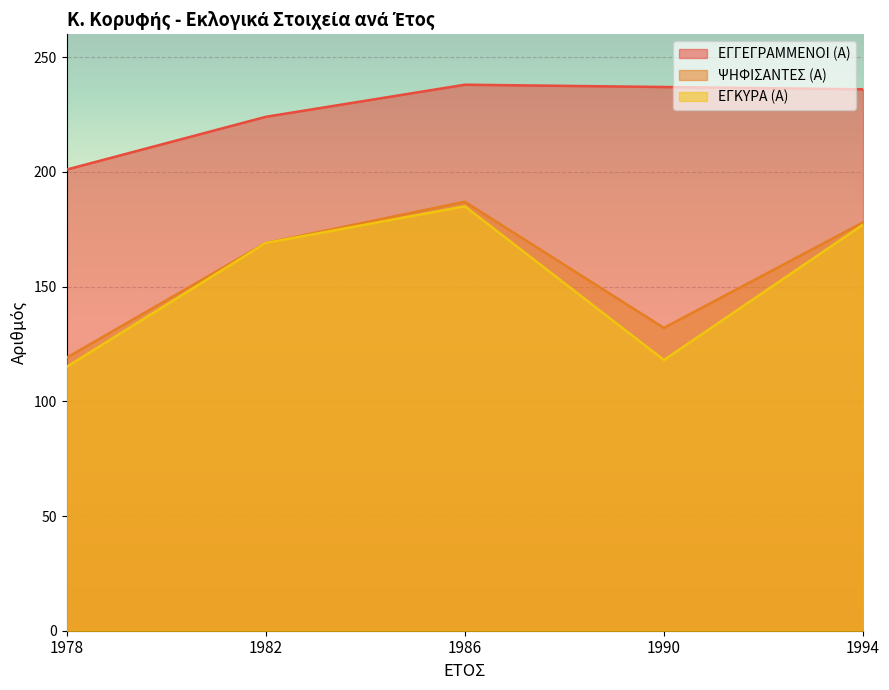

How many values in the ΕΓΚΥΡΑ (Α) series are below 169?

2